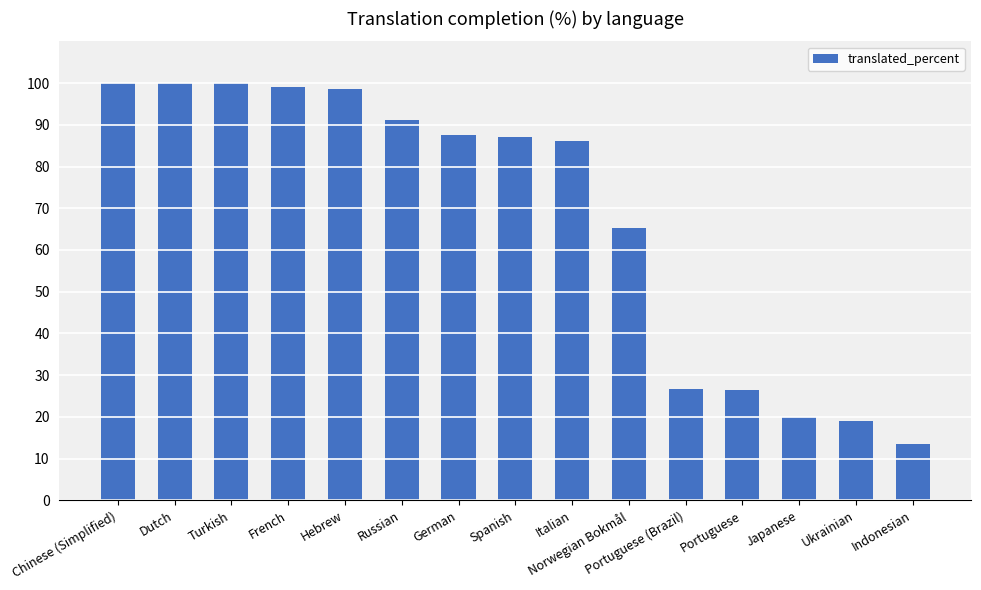

What is the difference between the values at Norwegian Bokmål and Dutch?

34.8